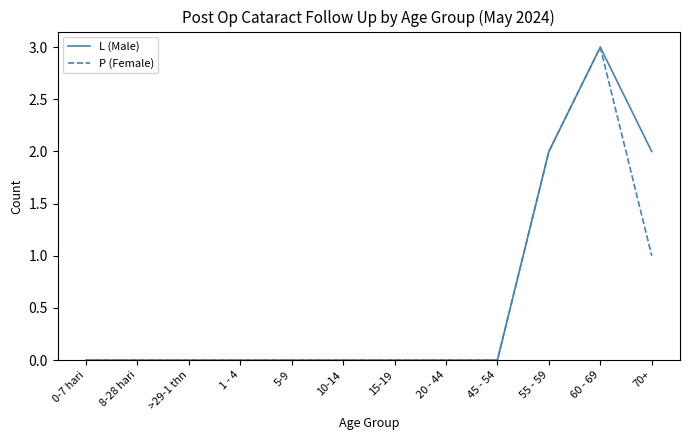

What is the maximum value shown in the chart?

3